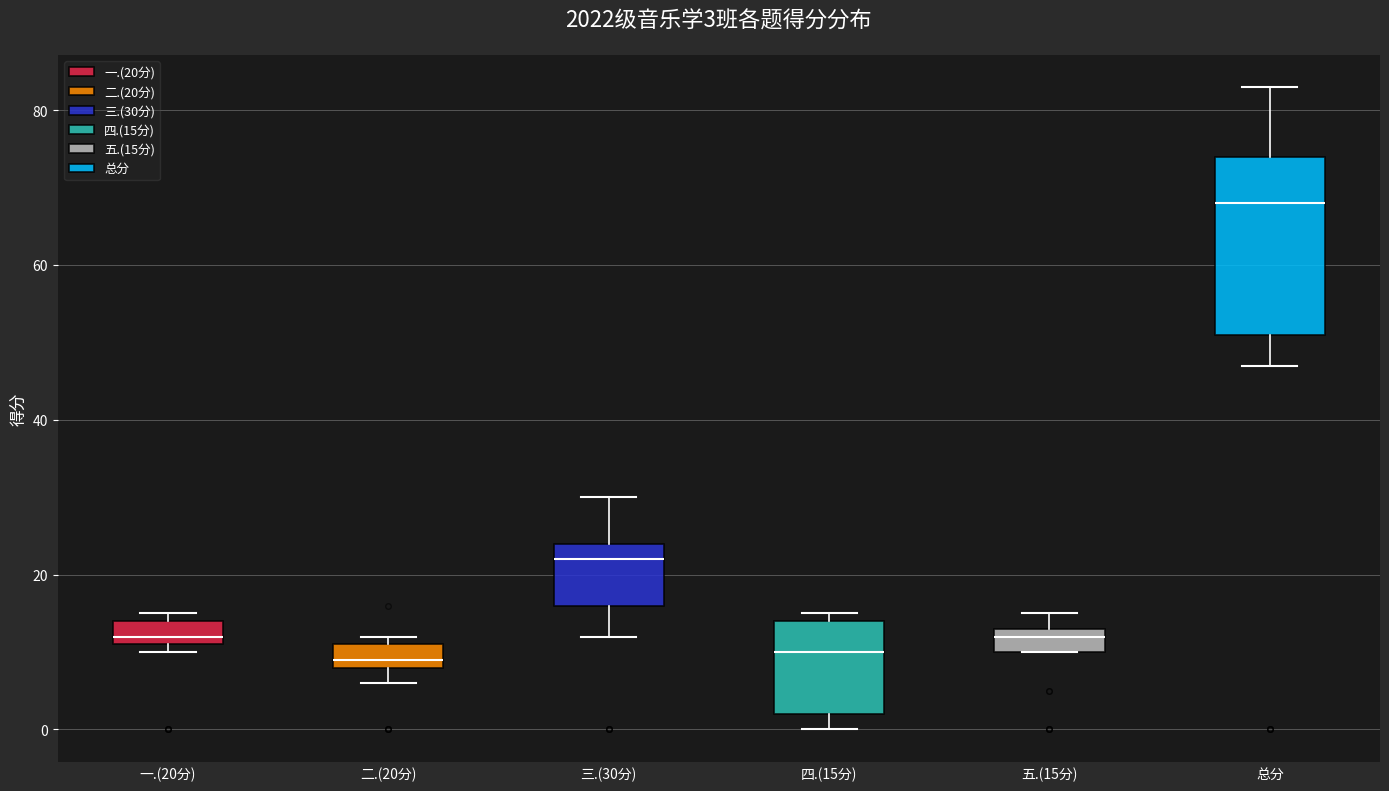

Which box's median line is the highest?

总分